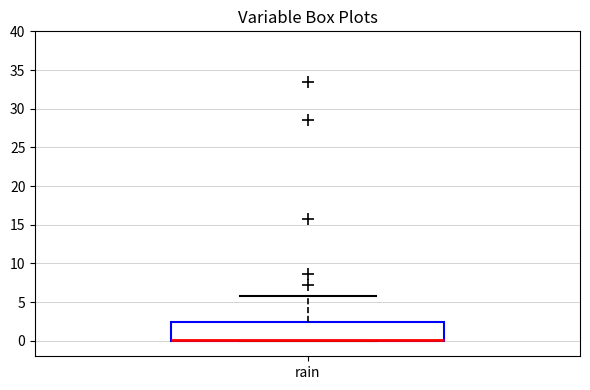

Read this box plot against the y-axis: the position of the median line, the range covered by the box, and the ends of both whiskers. The values are not printed on the chart, so give them approximately, as read against the axis.

median 0.0 (drawn on the box's lower edge), box 0.0 to 2.5, whiskers 0.0 to 6.0